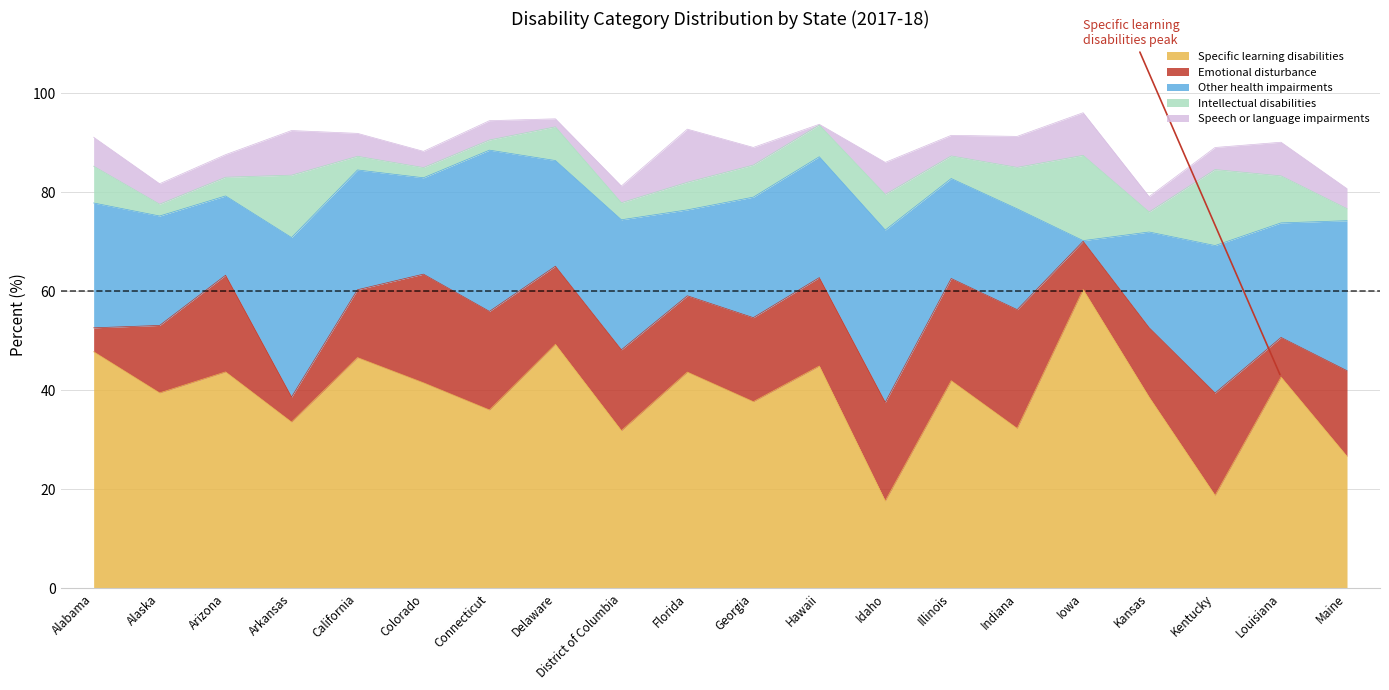

The All disabilities series shows 64.7 at Alaska. True or false?

False